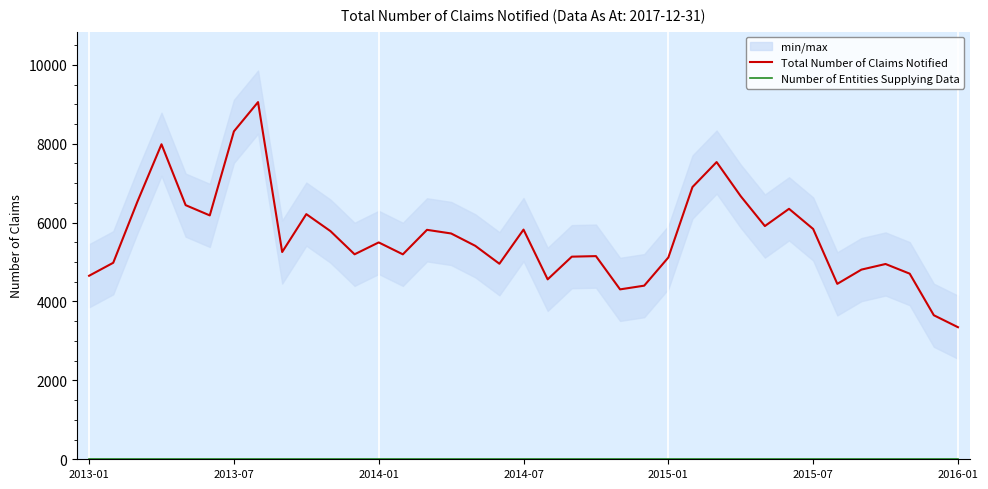

What are all the series names shown in the legend?

Total Number of Claims Notified, Number of Entities Supplying Data